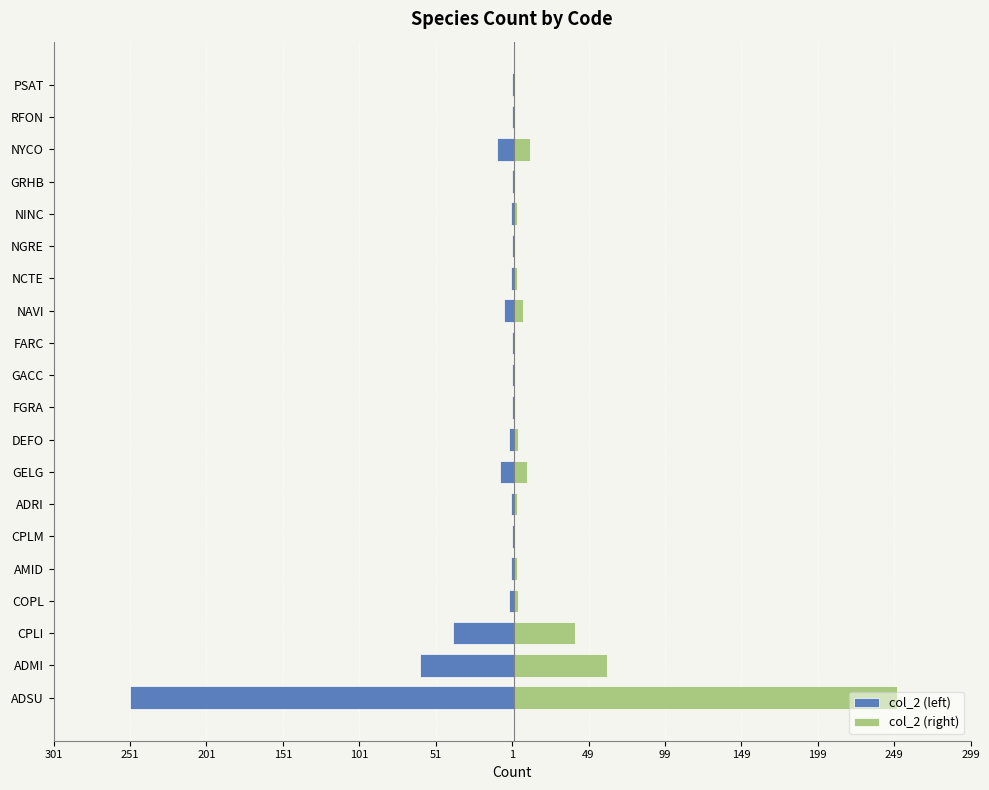

Reading right to left, what are all the values shown in this chart?

col_2 (left): -1	-1	-11	-1	-2	-1	-2	-6	-1	-1	-1	-3	-9	-2	-1	-2	-3	-40	-61	-251
col_2 (right): 1	1	11	1	2	1	2	6	1	1	1	3	9	2	1	2	3	40	61	251